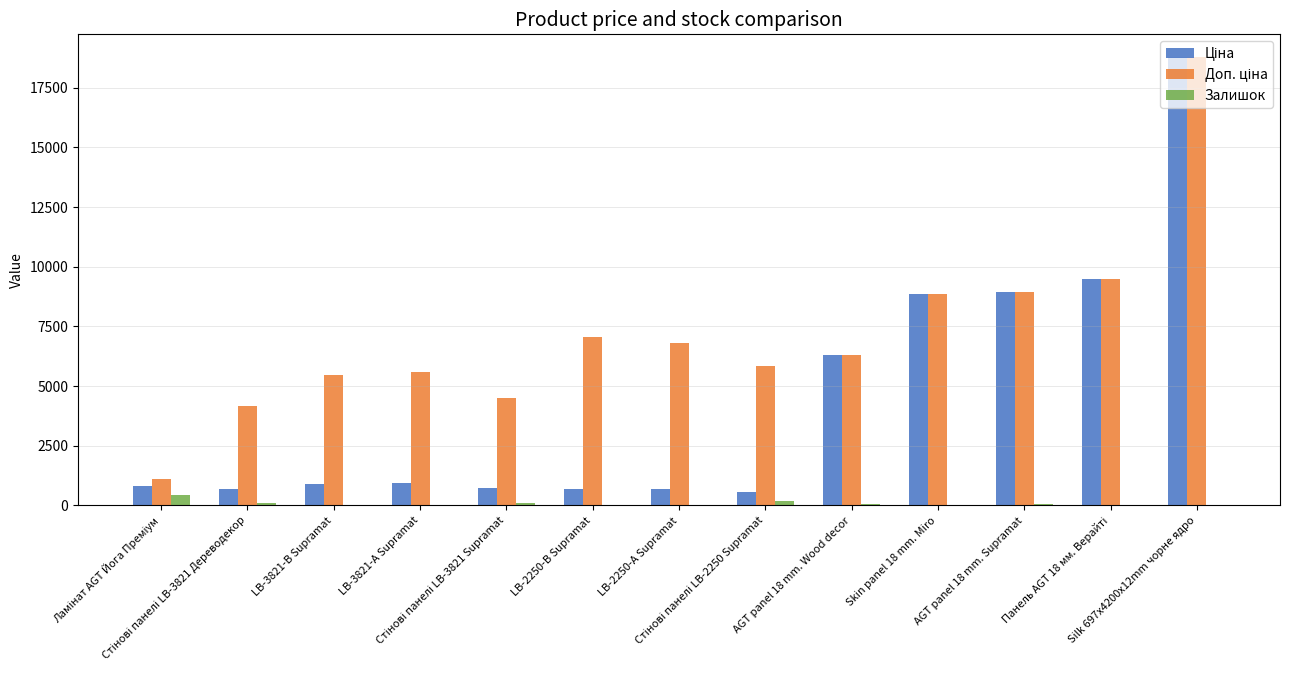

What is the maximum value shown in the chart?

18796.8